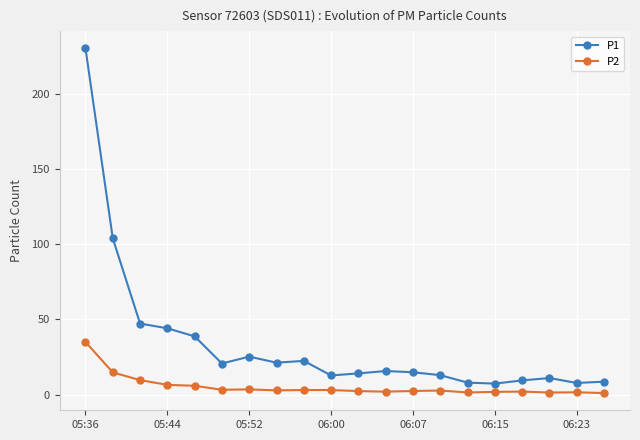

True or false: P2 and P1 cross at least once.

False